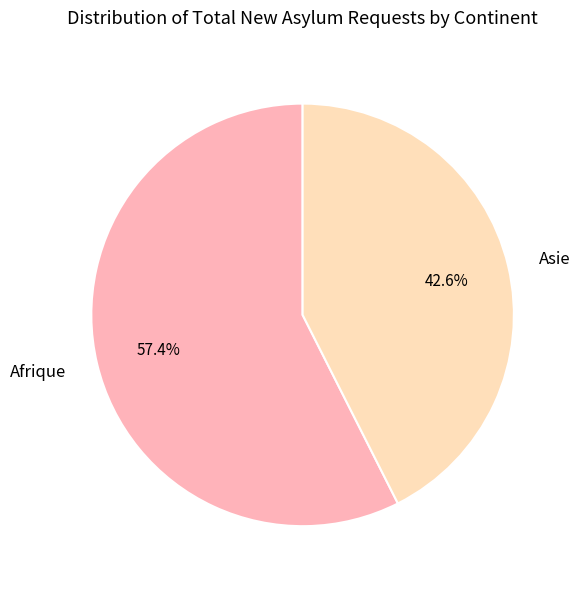

What percentage do Asie and Afrique together represent?

100.0%